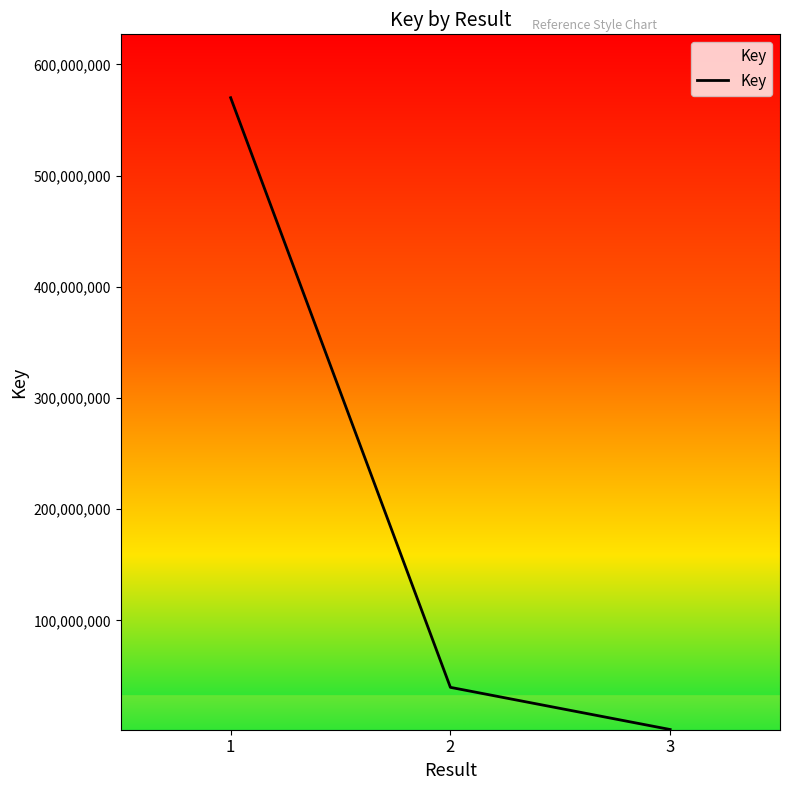

Which category has the lowest value across all series?

3